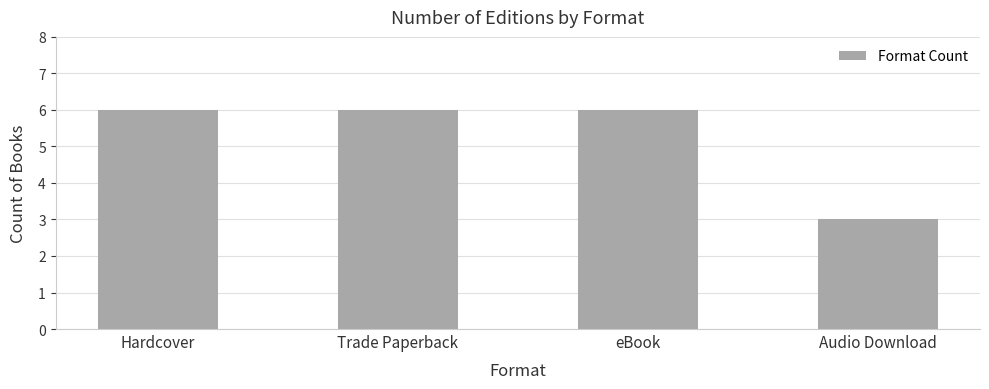

True or false: the data shows 6 at eBook.

True